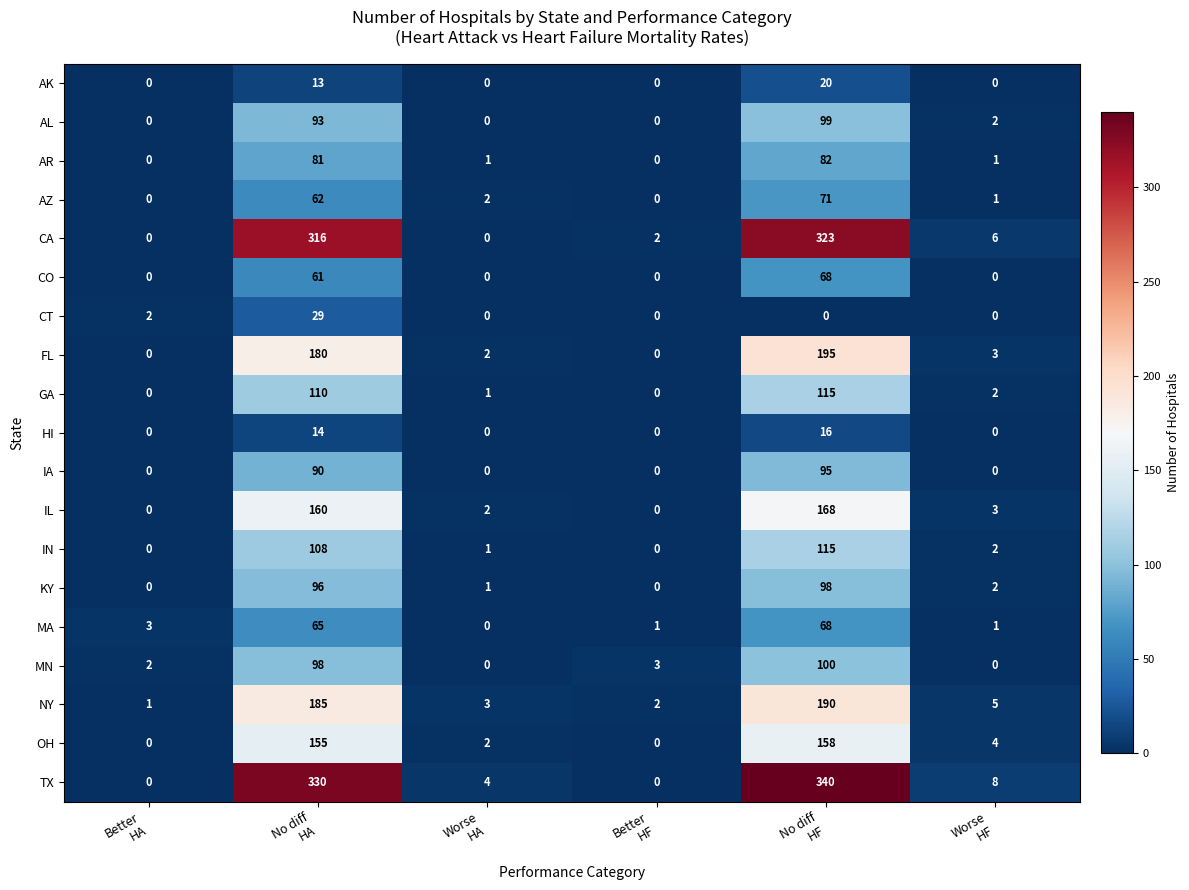

Which series has the largest total across all categories?

TX